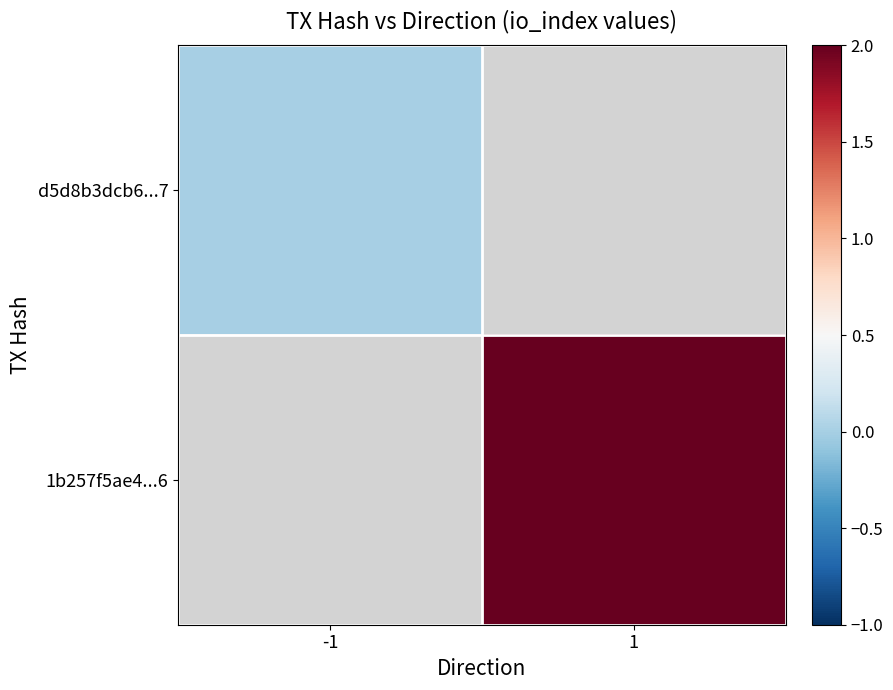

Read the 1b257f5ae4...6 value at 1.

2.0